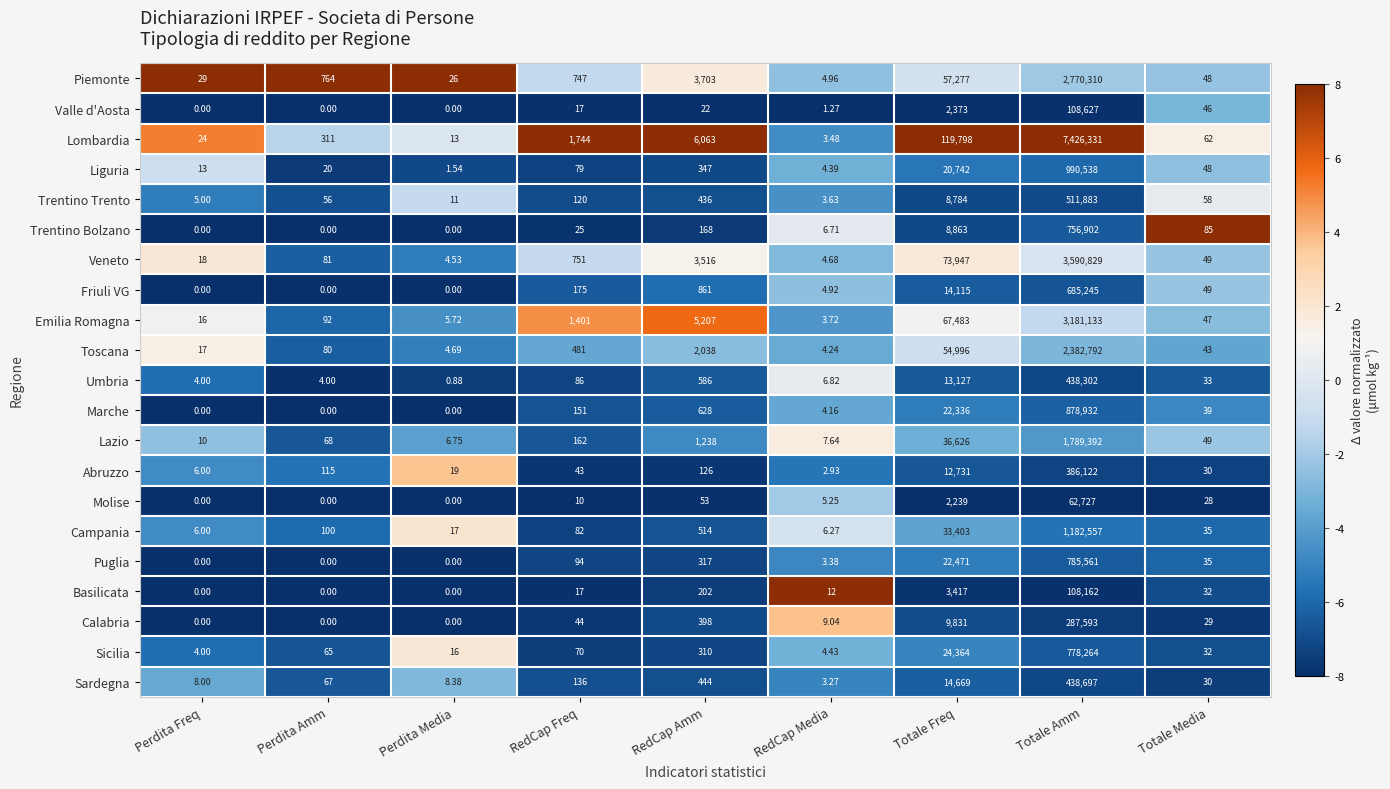

Which series changed the most between Perdita Freq and Perdita Amm?

Piemonte